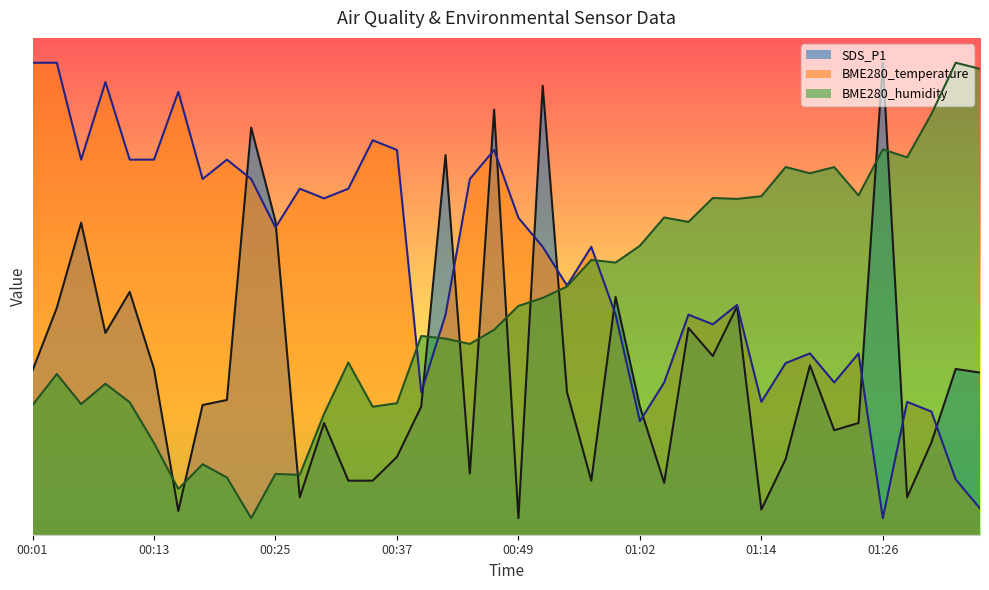

Rank the series by their average value, from lowest to highest.

SDS_P1, BME280_humidity, BME280_temperature